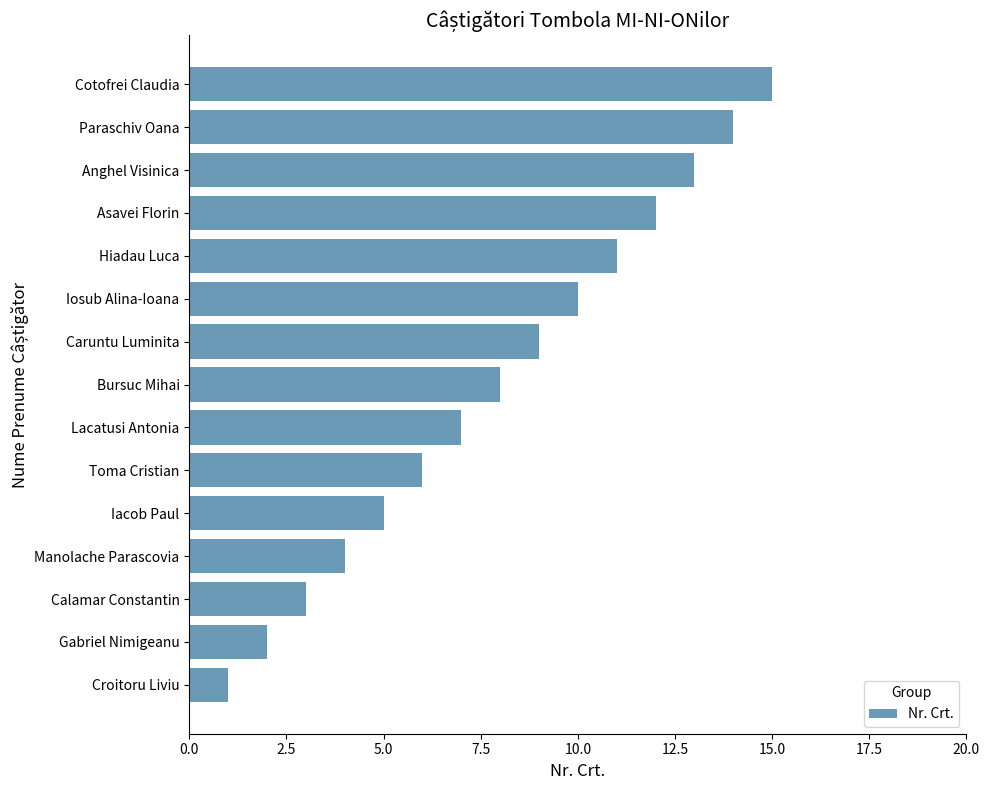

List the labels in order of value, smallest first.

Croitoru Liviu, Gabriel Nimigeanu, Calamar Constantin, Manolache Parascovia, Iacob Paul, Toma Cristian, Lacatusi Antonia, Bursuc Mihai, Caruntu Luminita, Iosub Alina-Ioana, Hiadau Luca, Asavei Florin, Anghel Visinica, Paraschiv Oana, Cotofrei Claudia